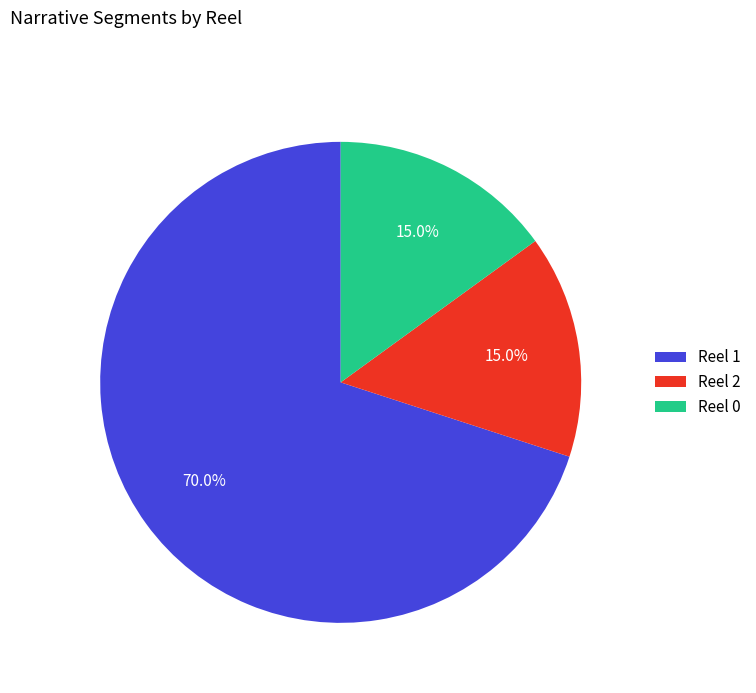

Is there a majority slice in this chart?

Yes